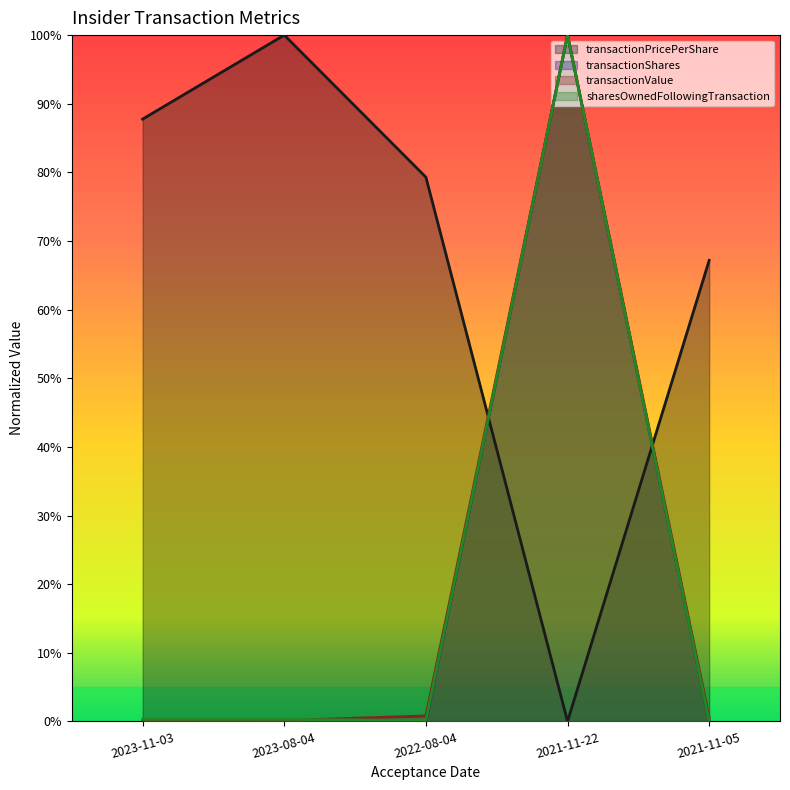

How many lines are shown in the chart?

4